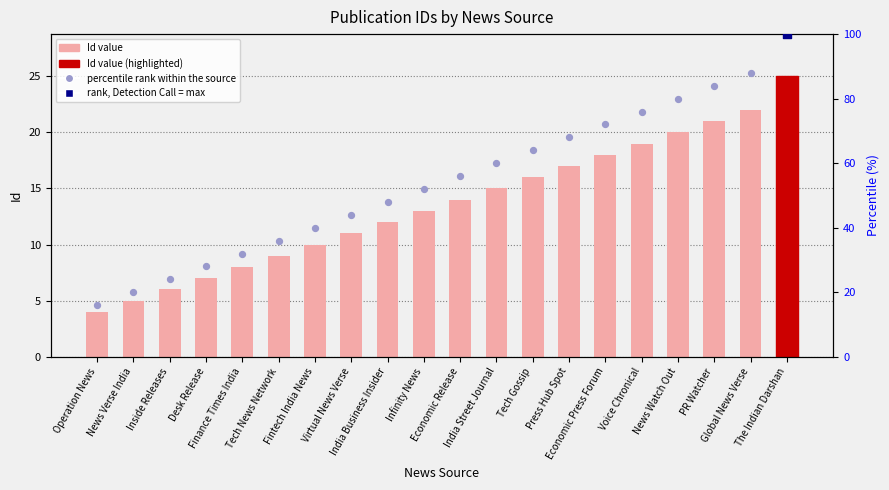

What is the total value across all series at Operation News?

20.0